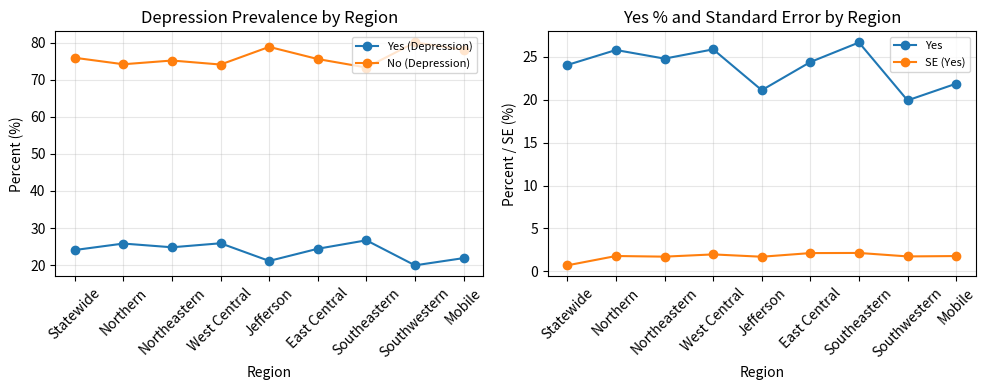

How many lines are shown in the chart?

4